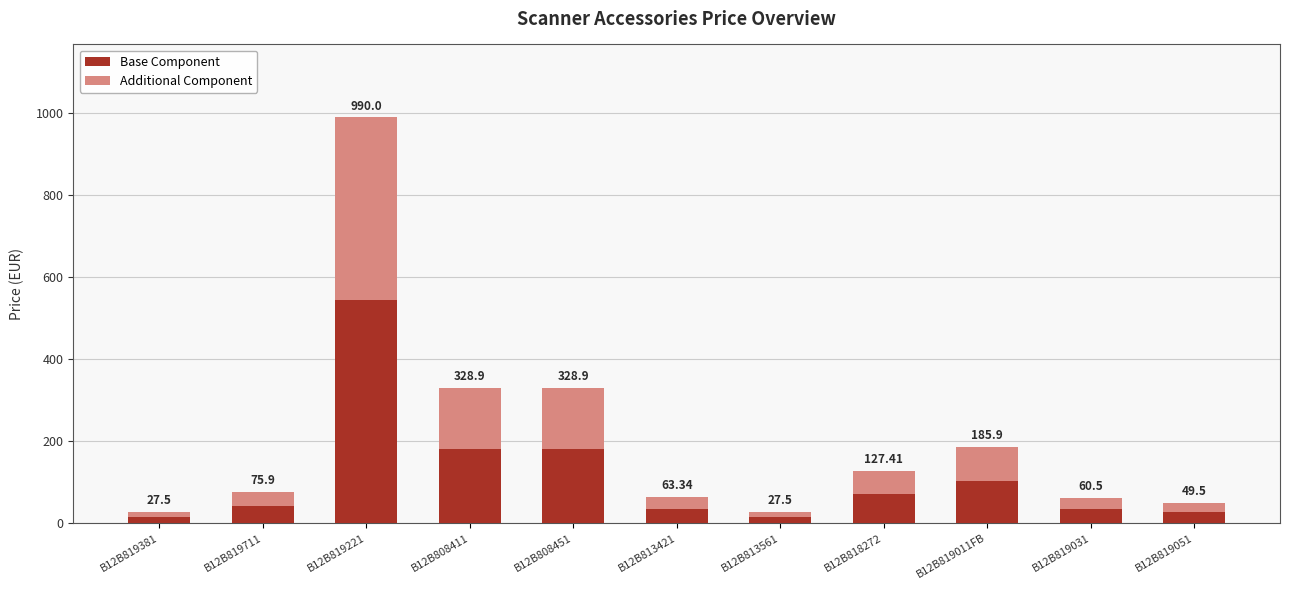

What is the difference between the second highest and minimum values in the Additional Component series?

135.6